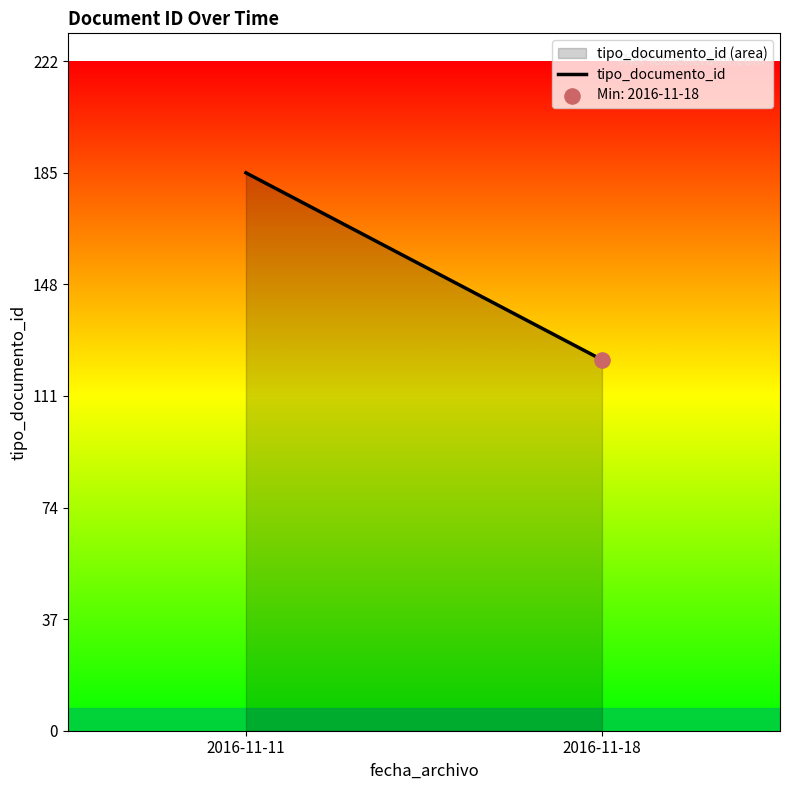

What is the ratio of the value at 2016-11-18 to the value at 2016-11-11?

0.7